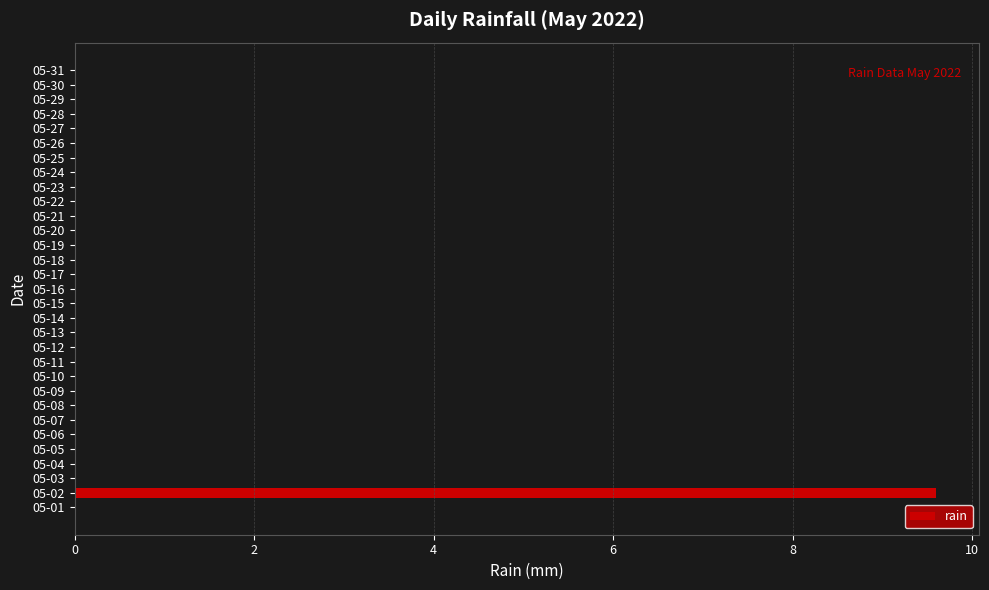

True or false: the data shows 9.6 at 05-02.

True